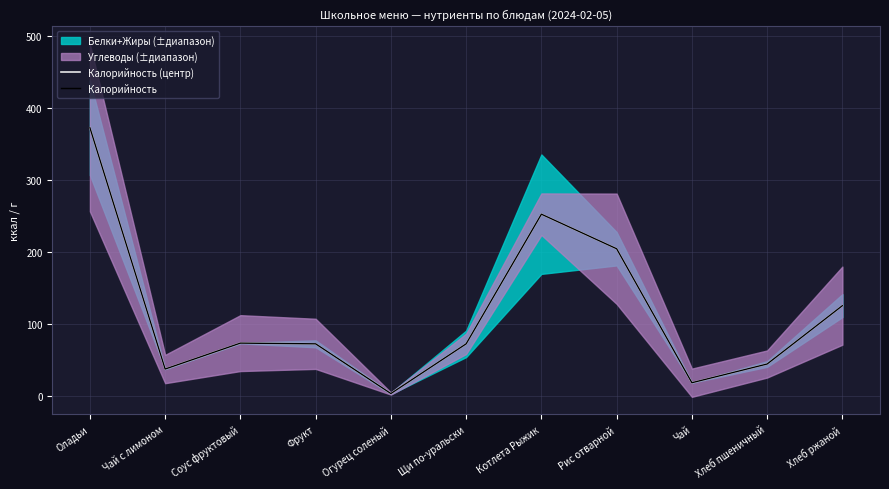

Which has a higher value, Чай or Хлеб ржаной?

Хлеб ржаной